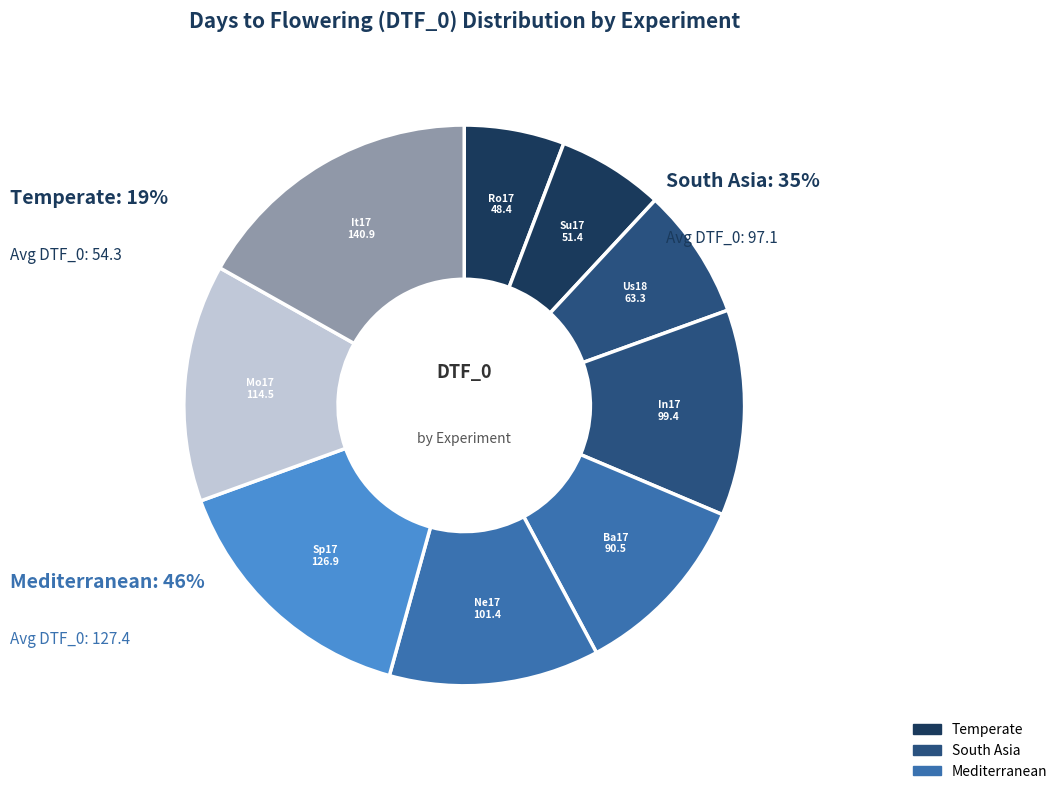

True or false: Cordoba, Spain 2017 accounts for 15% of the total.

True